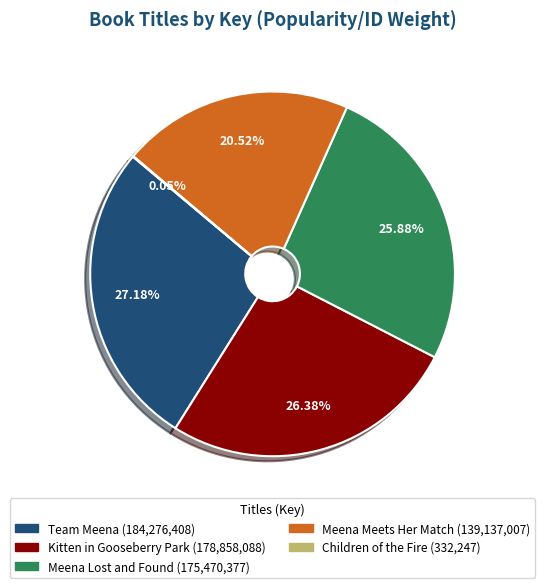

Which category has the biggest portion of the pie?

Team Meena